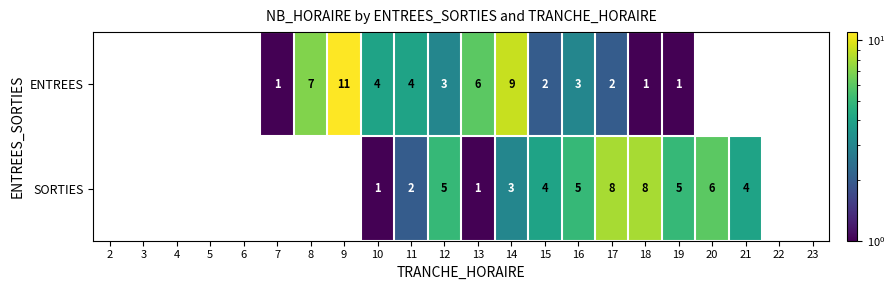

At 13, list the series in order from largest to smallest.

ENTREES, SORTIES